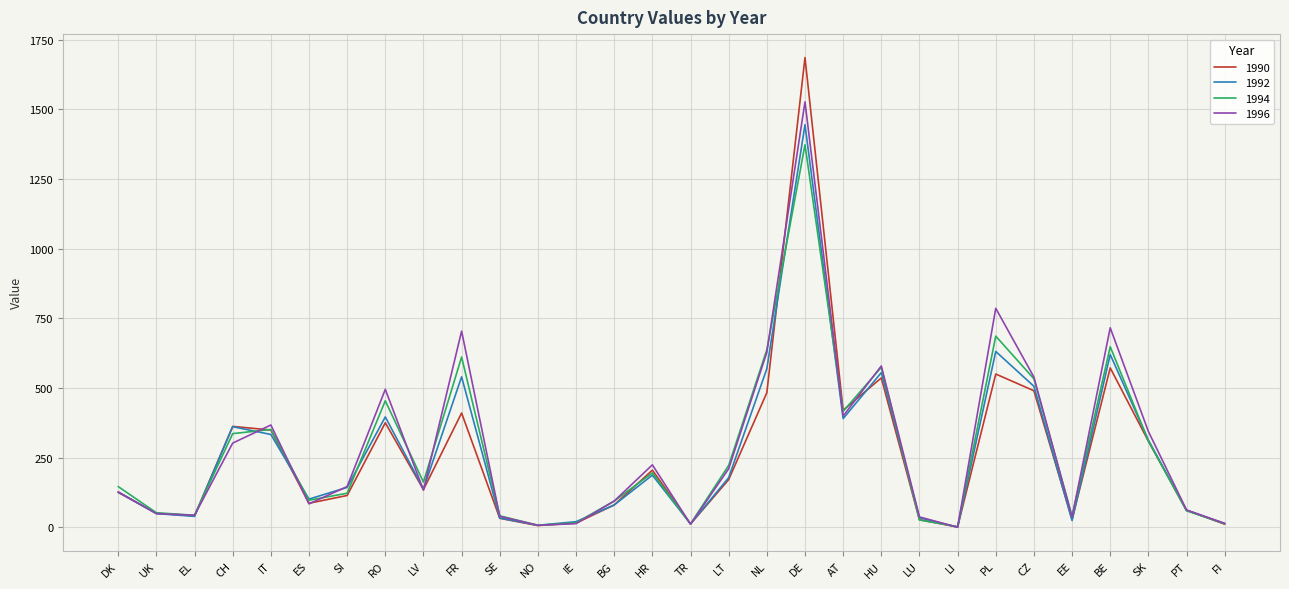

What are all the series names shown in the legend?

1990, 1992, 1994, 1996